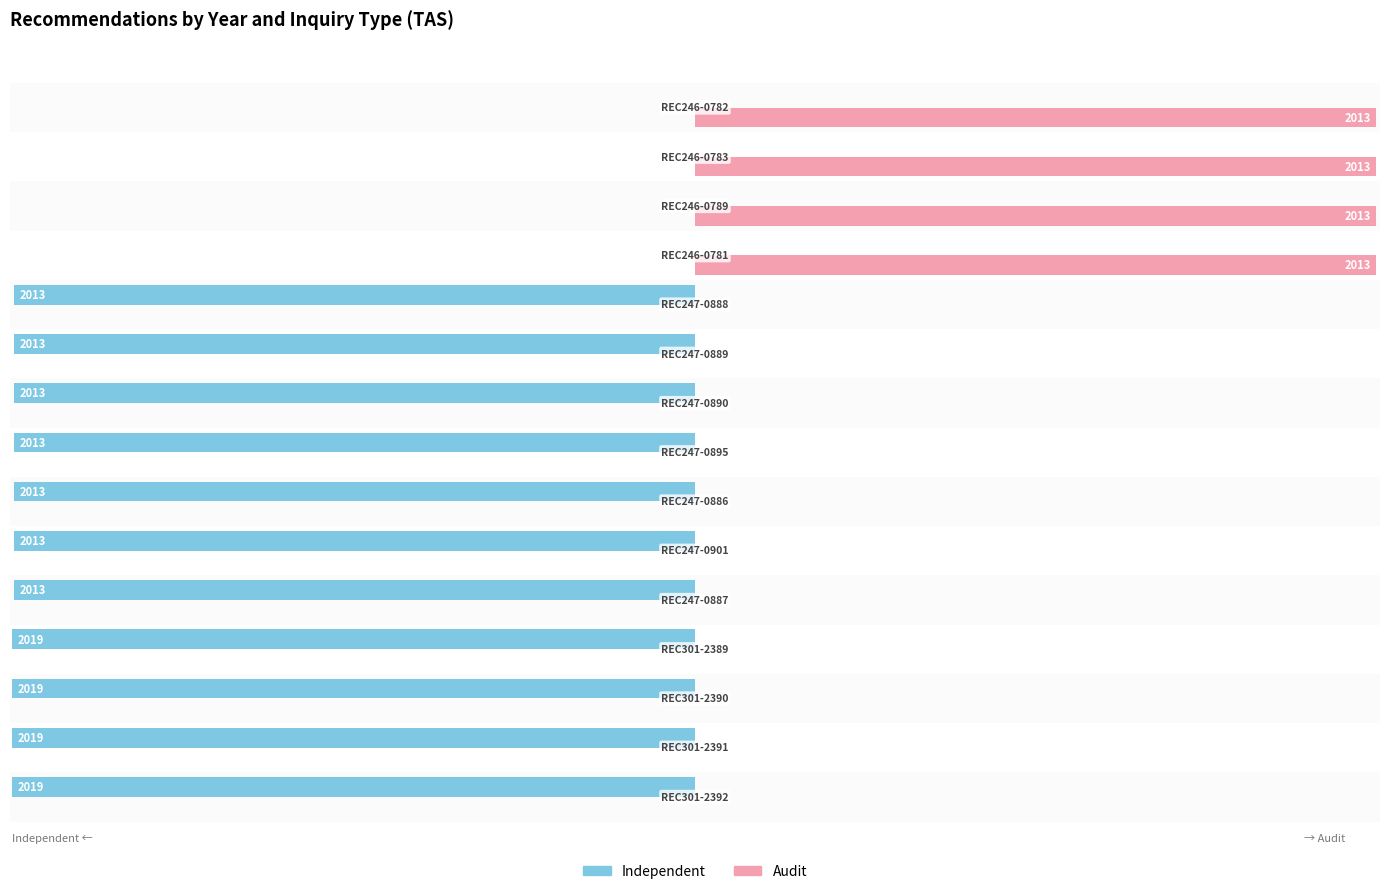

Which series has the largest total across all categories?

Audit